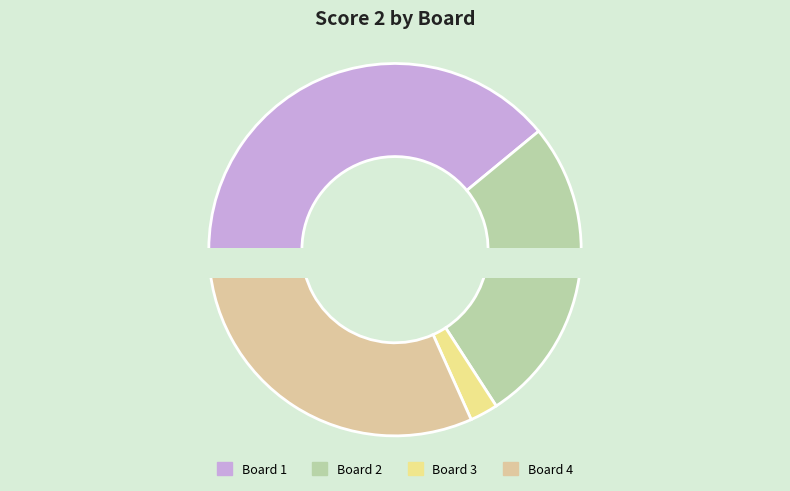

What is the ratio of the value at Board 4 to the value at Board 2?

1.2